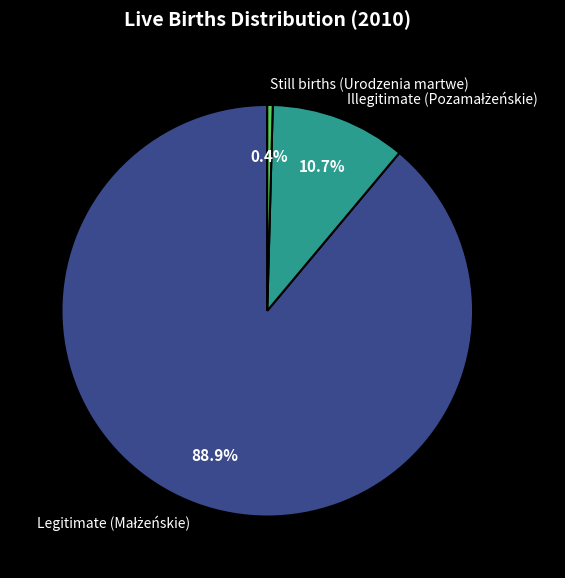

What is the smallest slice in the pie chart?

Still births (Urodzenia martwe)